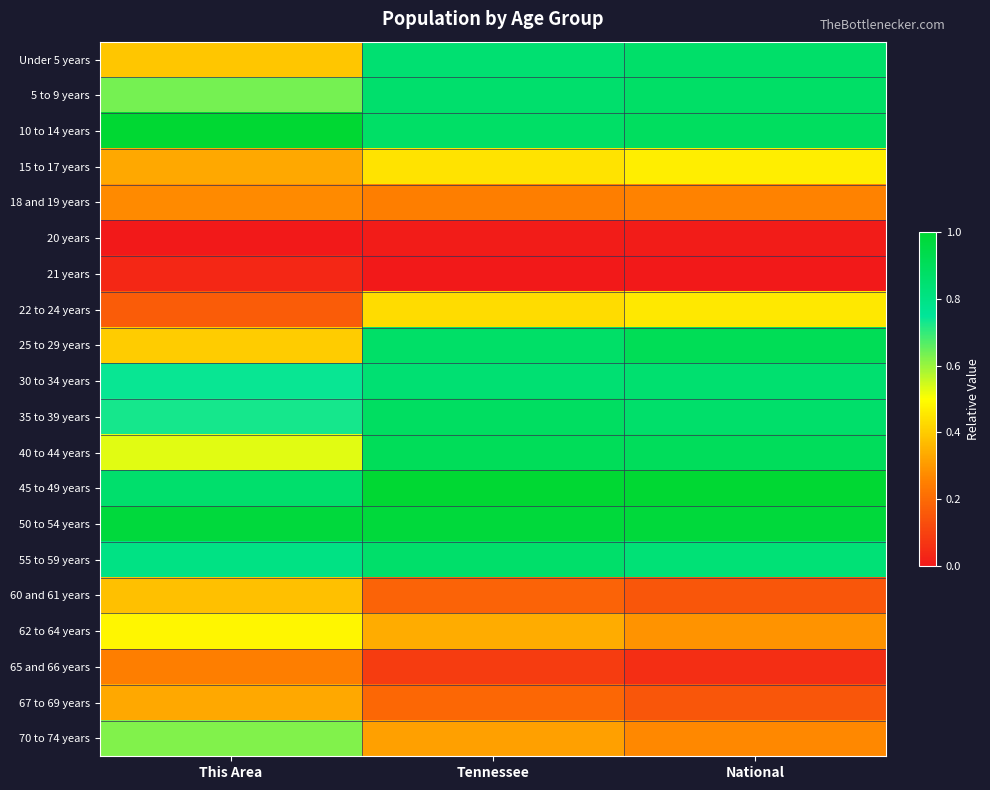

Rank the series by their maximum value, from highest to lowest.

10 to 14 years, 45 to 49 years, 50 to 54 years, 25 to 29 years, 40 to 44 years, 35 to 39 years, 5 to 9 years, Under 5 years, 55 to 59 years, 30 to 34 years, 70 to 74 years, 62 to 64 years, 15 to 17 years, 22 to 24 years, 60 and 61 years, 67 to 69 years, 18 and 19 years, 65 and 66 years, 21 years, 20 years